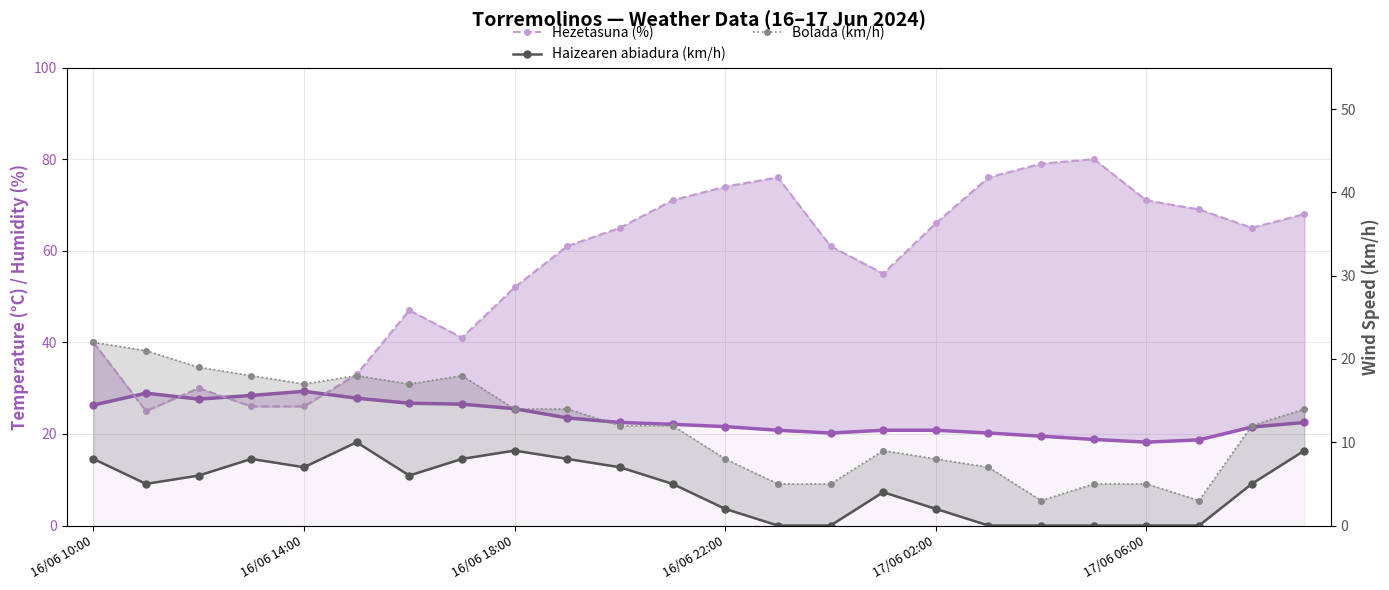

What is the sum of the Hezetasuna (%) values at 16/06 14:00 and 17/06 06:00?

97.0